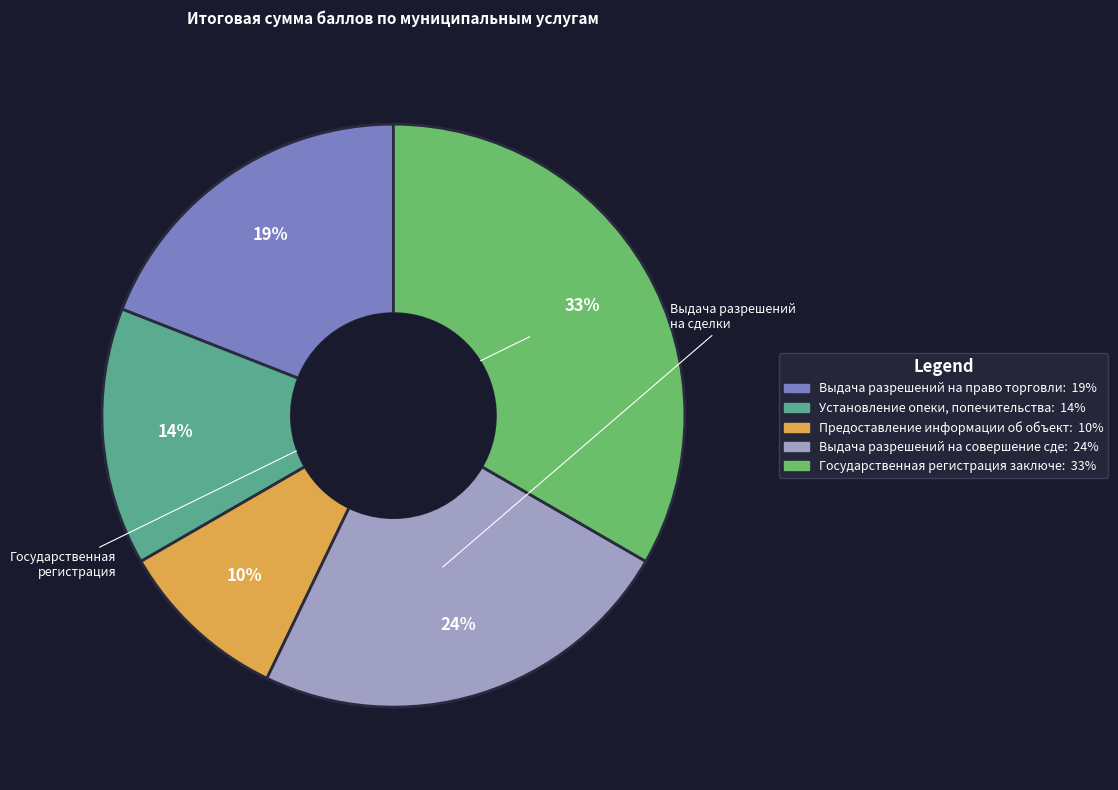

Does any single category account for the majority?

No